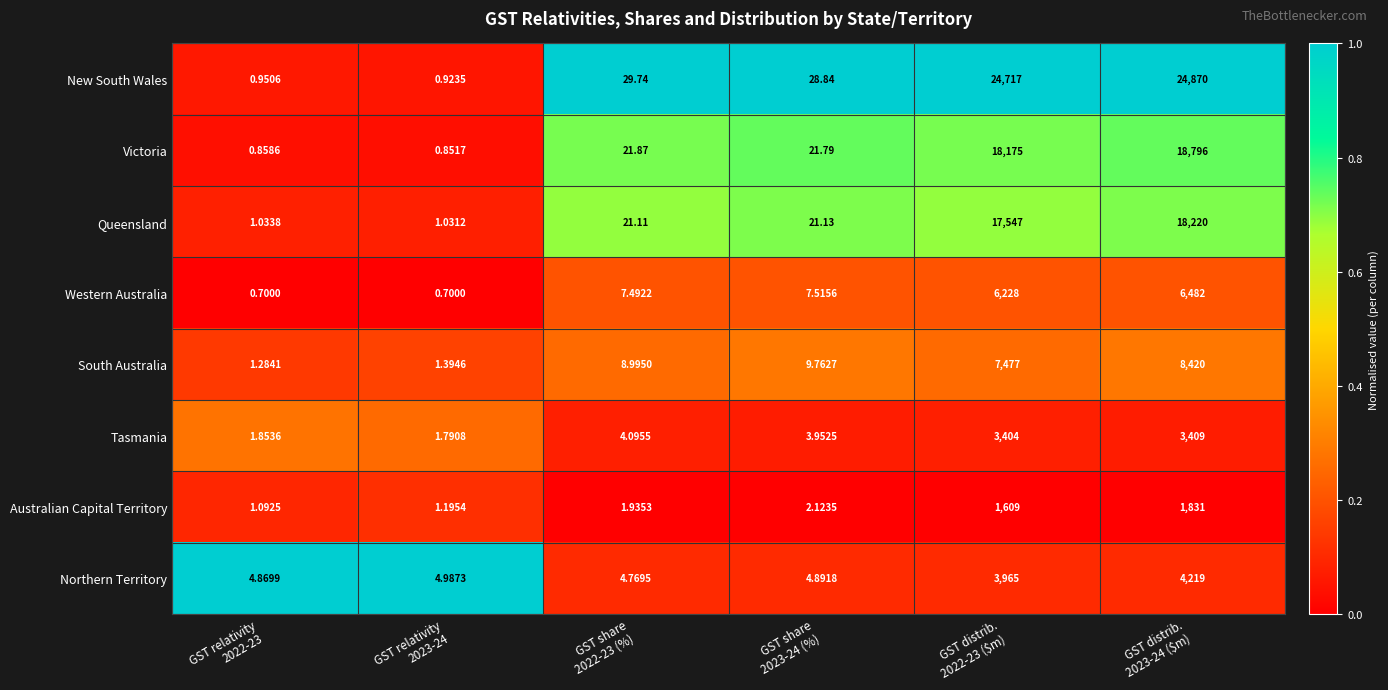

Rank the series by their maximum value, from highest to lowest.

New South Wales, Victoria, Queensland, South Australia, Western Australia, Northern Territory, Tasmania, Australian Capital Territory